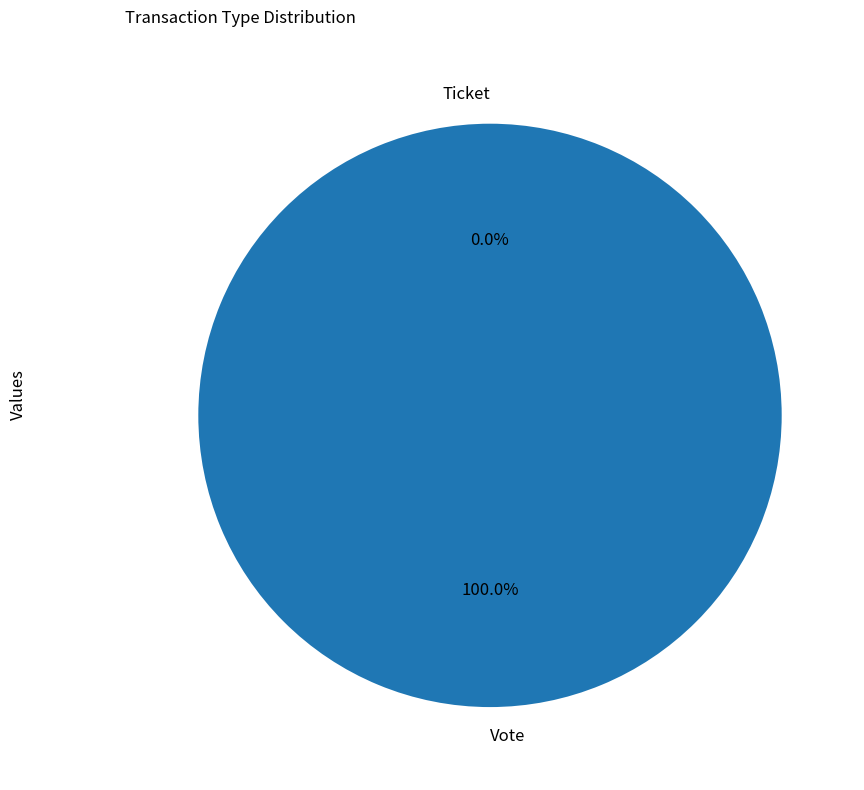

How much of the chart is everything except Ticket?

100.0%